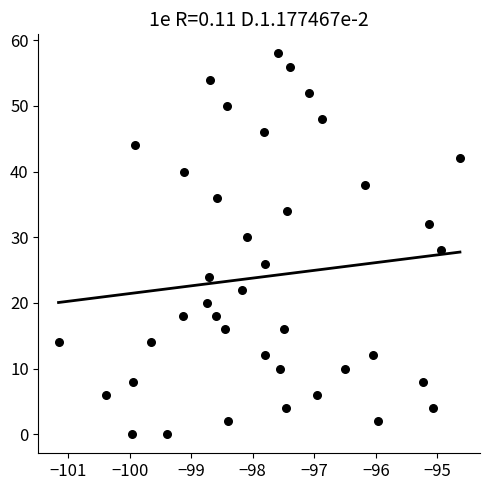

What is the range of Y values (max minus min)?

58